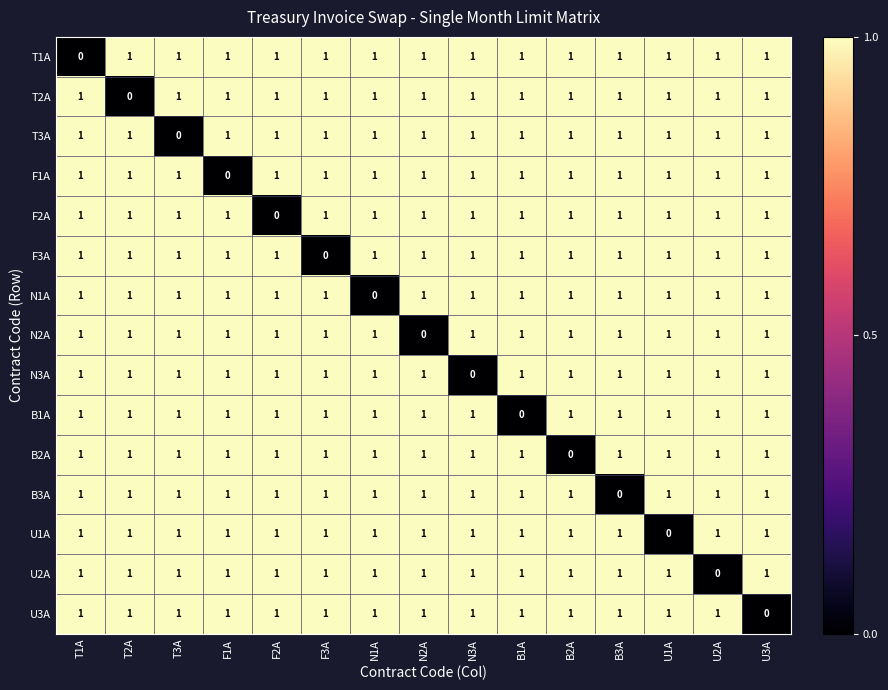

Count the number of data series in this chart.

15